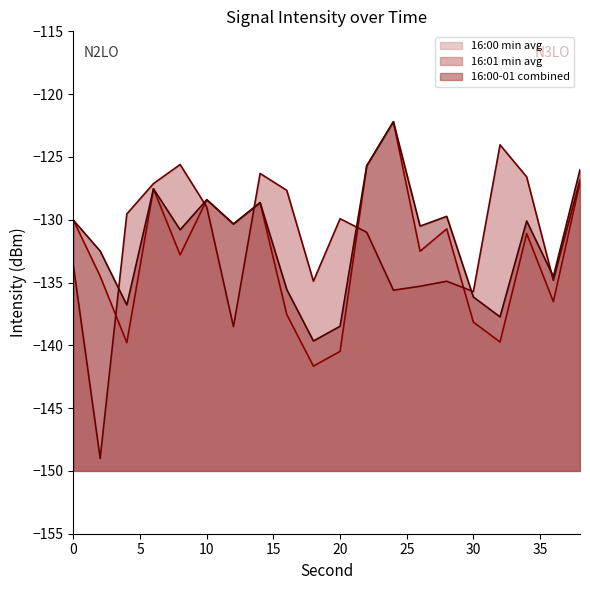

What are all the series names shown in the legend?

16:00 min avg, 16:01 min avg, 16:00-01 combined